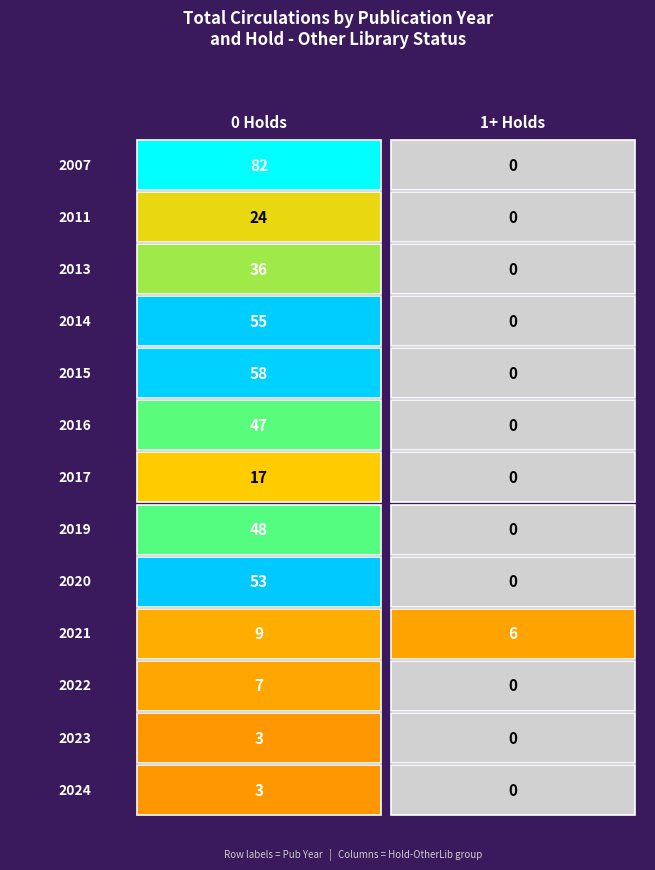

At which label does 0 Holds reach its minimum?

2023